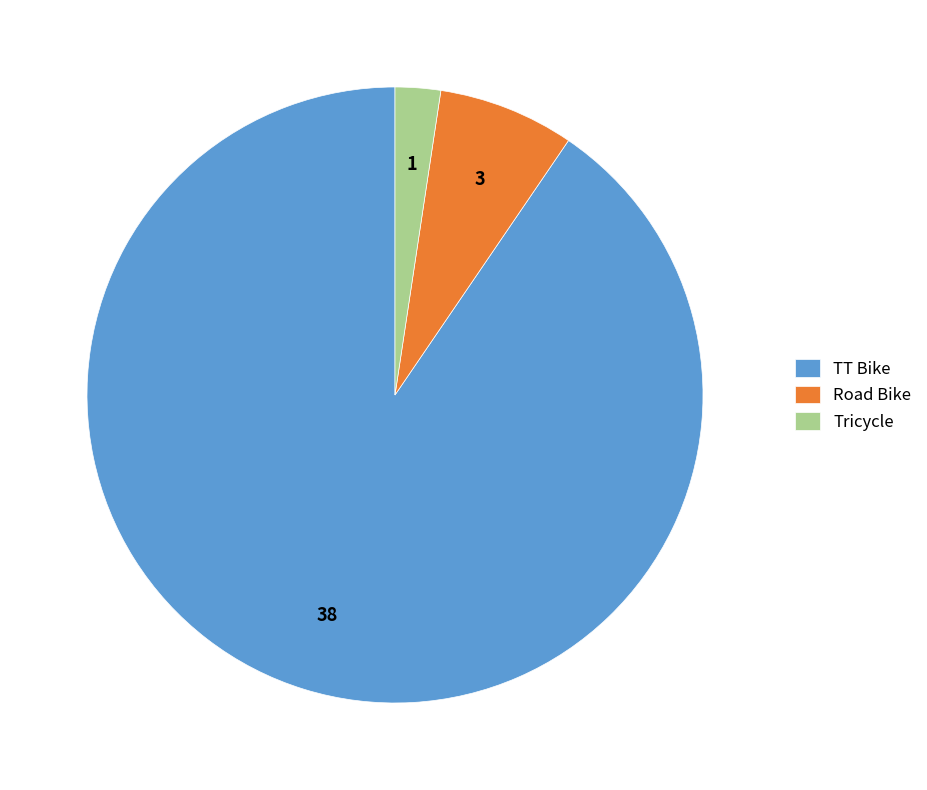

Rank the categories by value from highest to lowest.

TT Bike, Road Bike, Tricycle